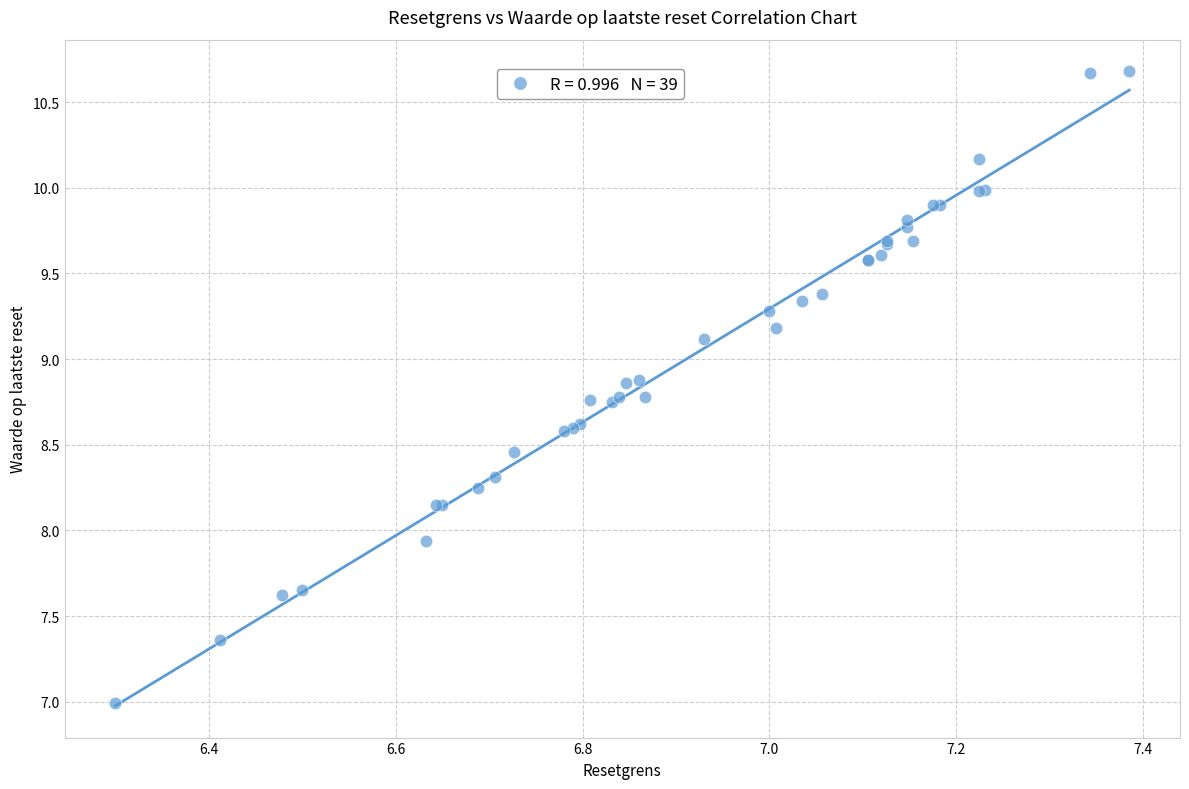

What Y value in the scatter plot is closest to 8?

7.9